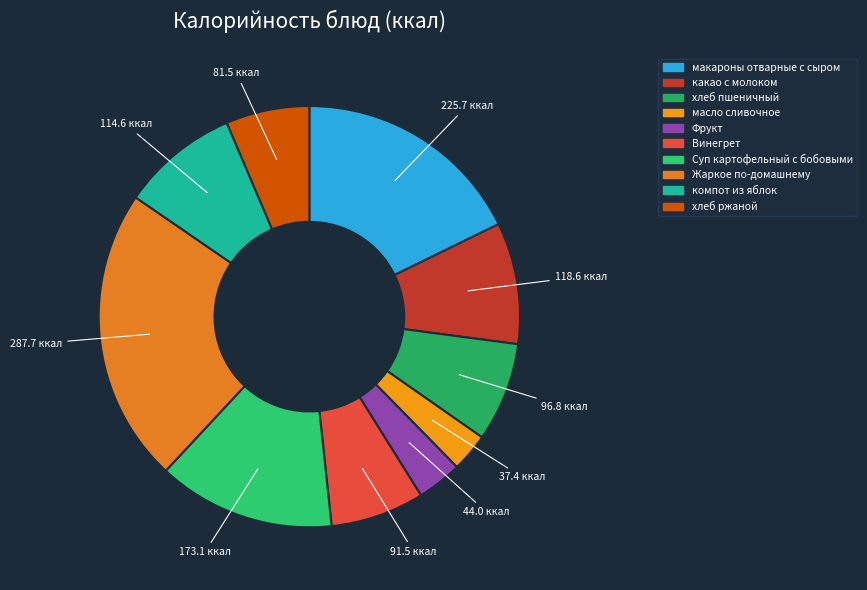

Count the number of slices in the pie.

10